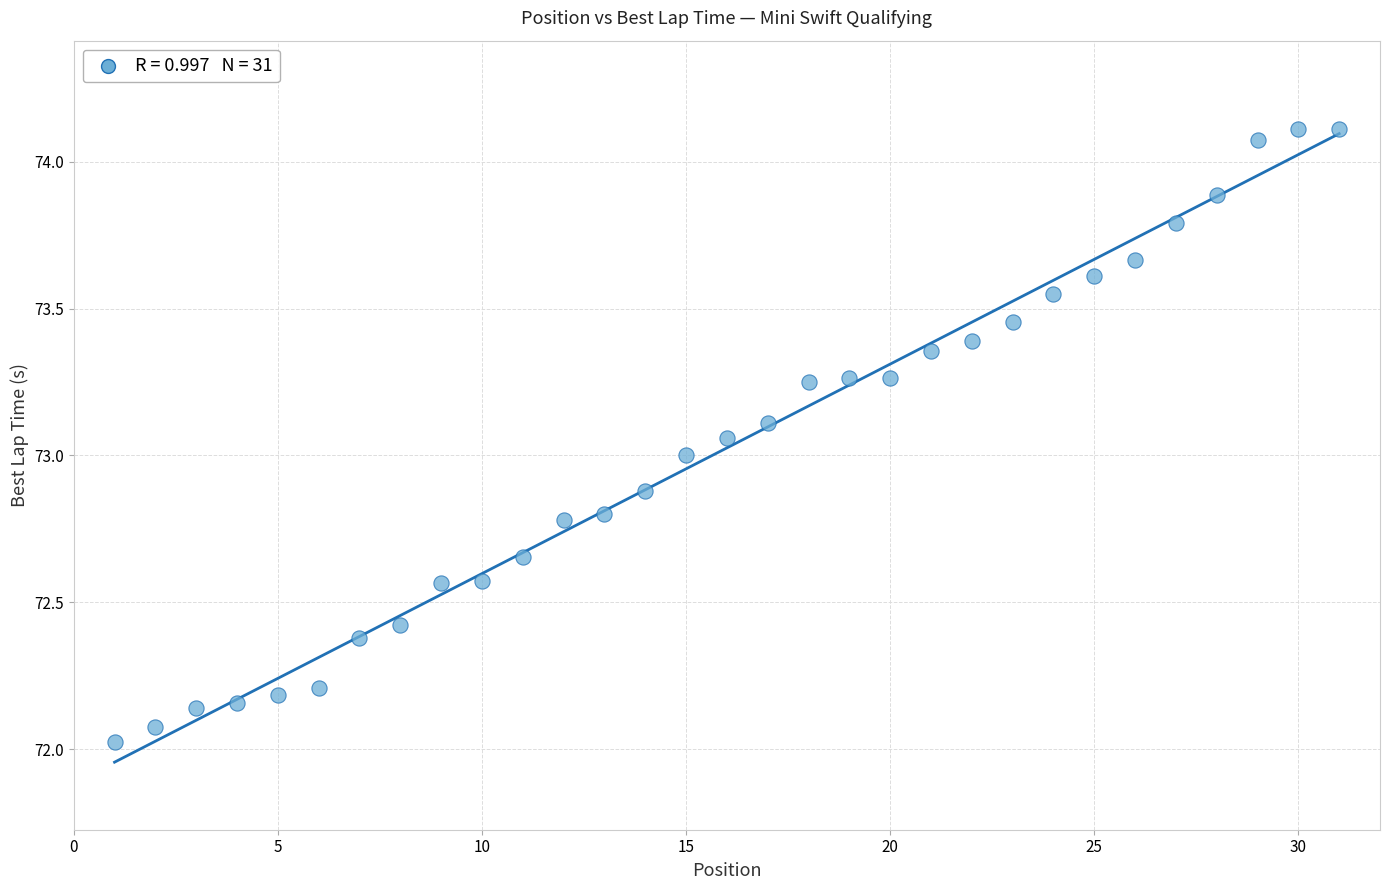

What is the range of X values (max minus min)?

30.0